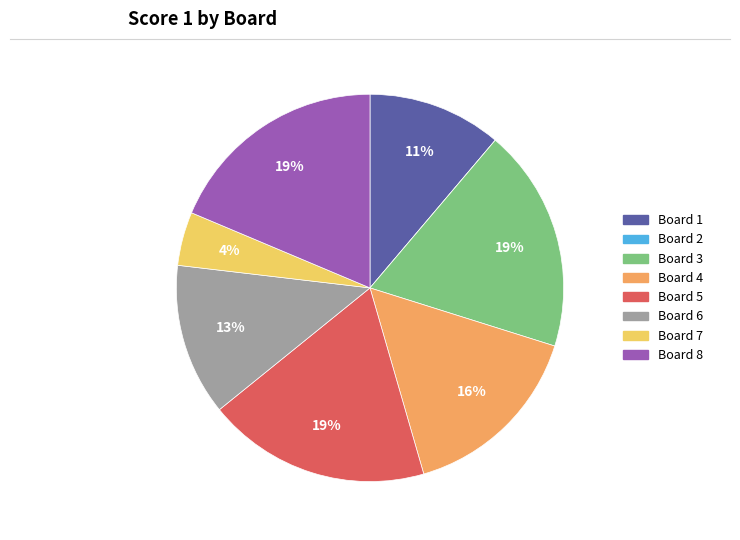

To the nearest percent, what is the difference between the Board 7 and Board 1 slice percentages?

7%